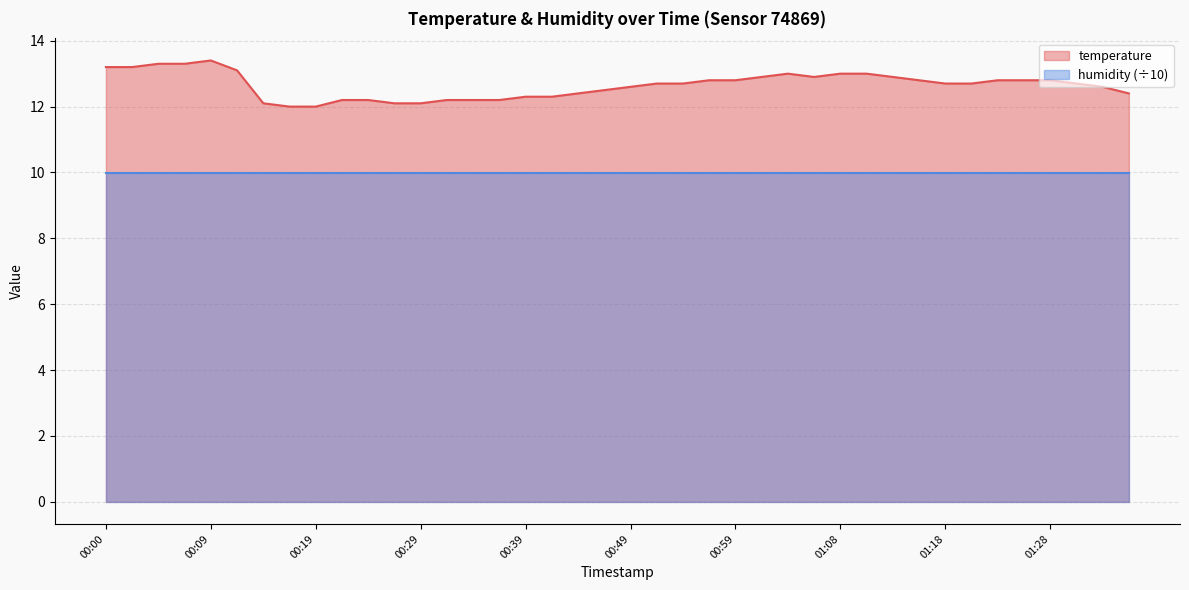

Between 01:36 and 00:17, which is larger?

01:36